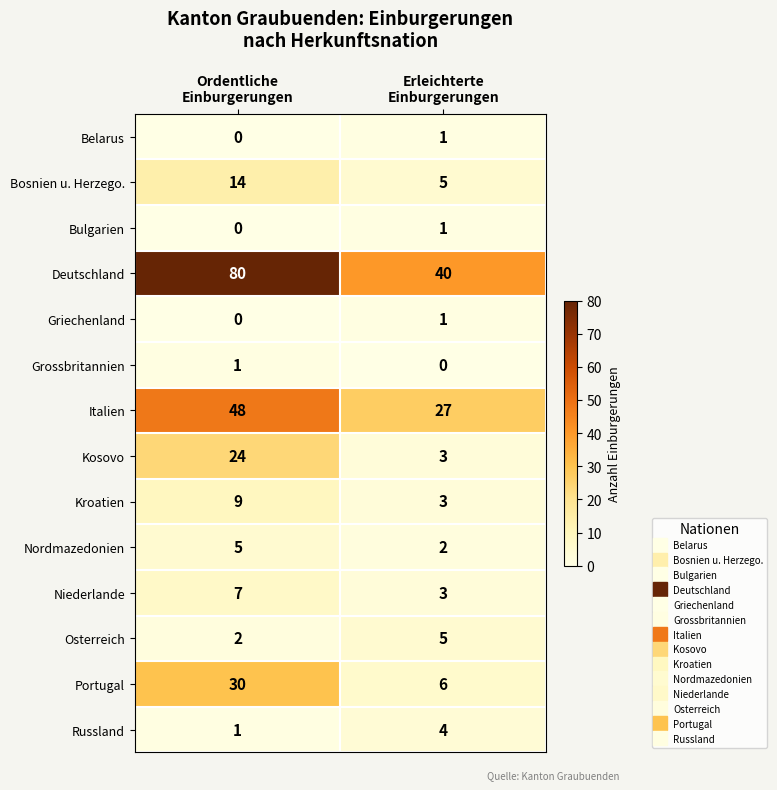

What is the total value across all series at Erleichterte
Einburgerungen?

101